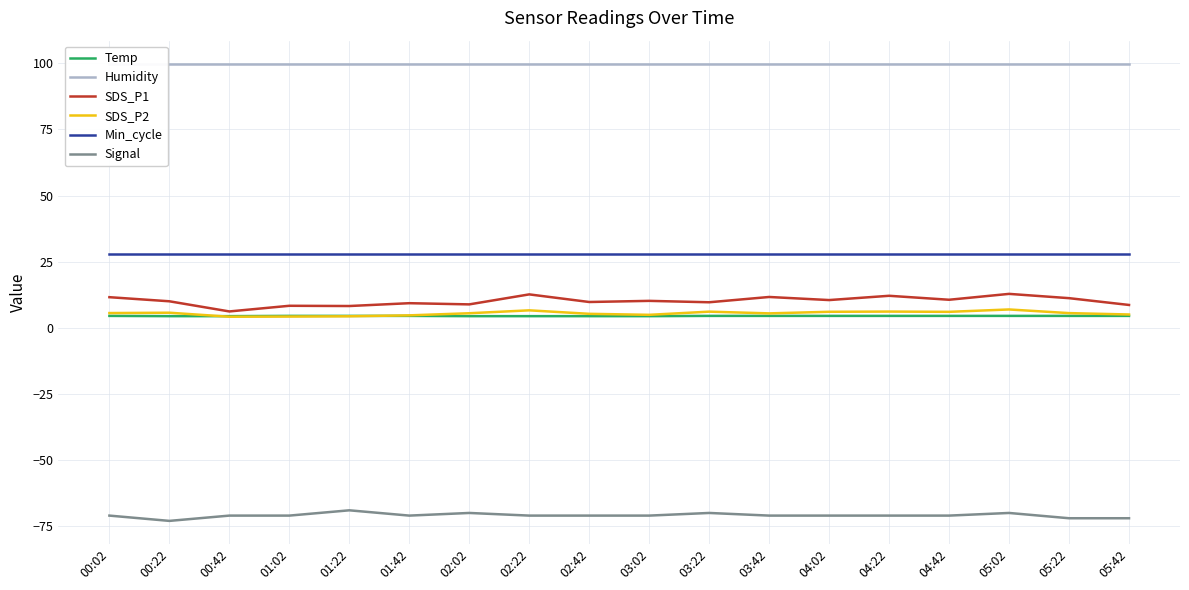

True or false: Signal and Min_cycle intersect in this chart.

False